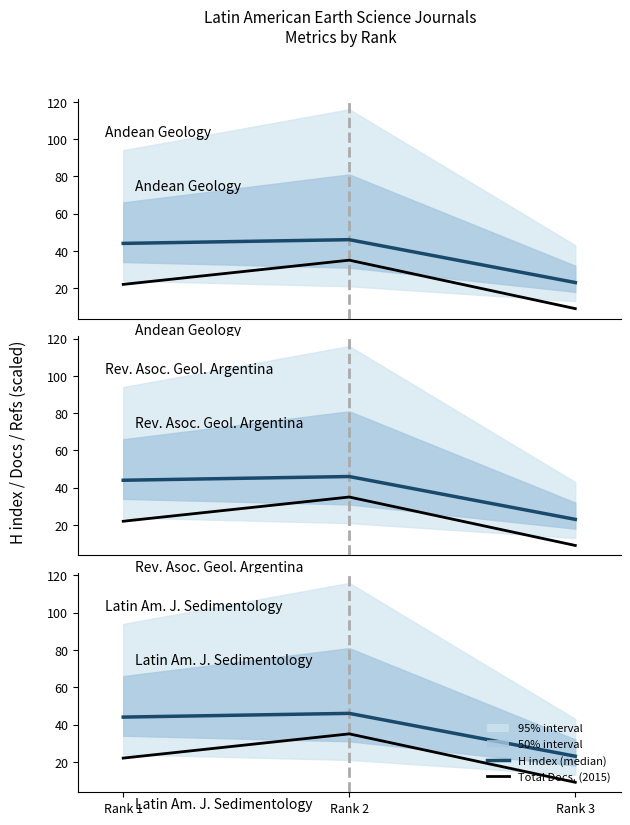

What is the highest value of the H index (median) series?

46